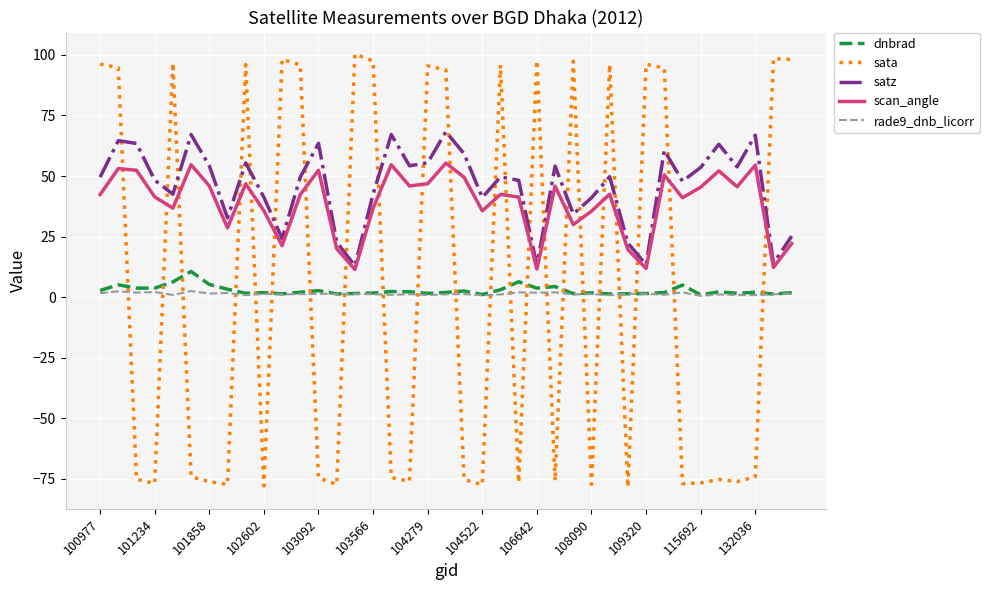

What is the average value of the rade9_dnb_licorr series?

1.4